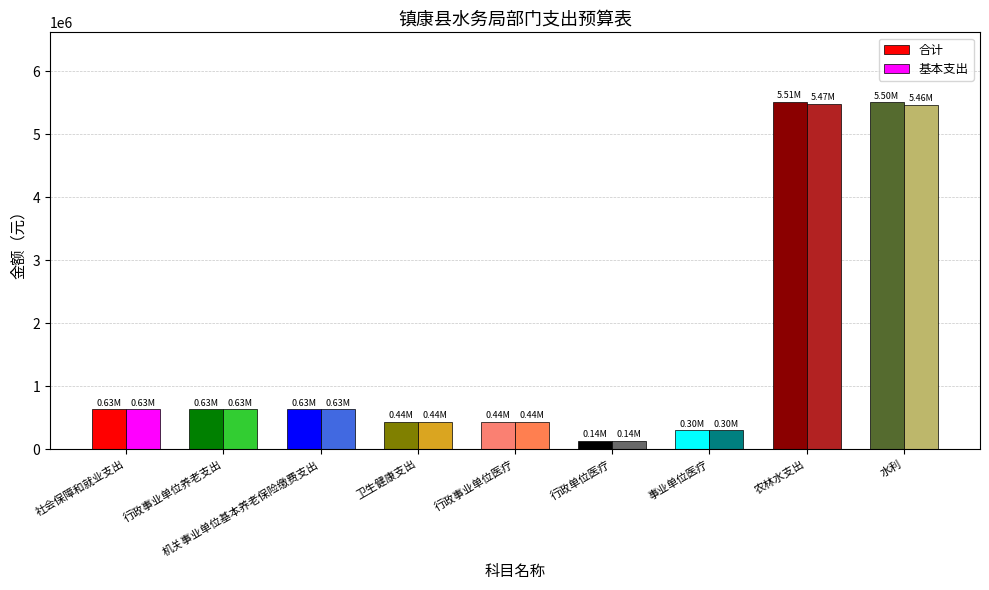

What is the approximate value of 基本支出 at 水利?

5464609.8